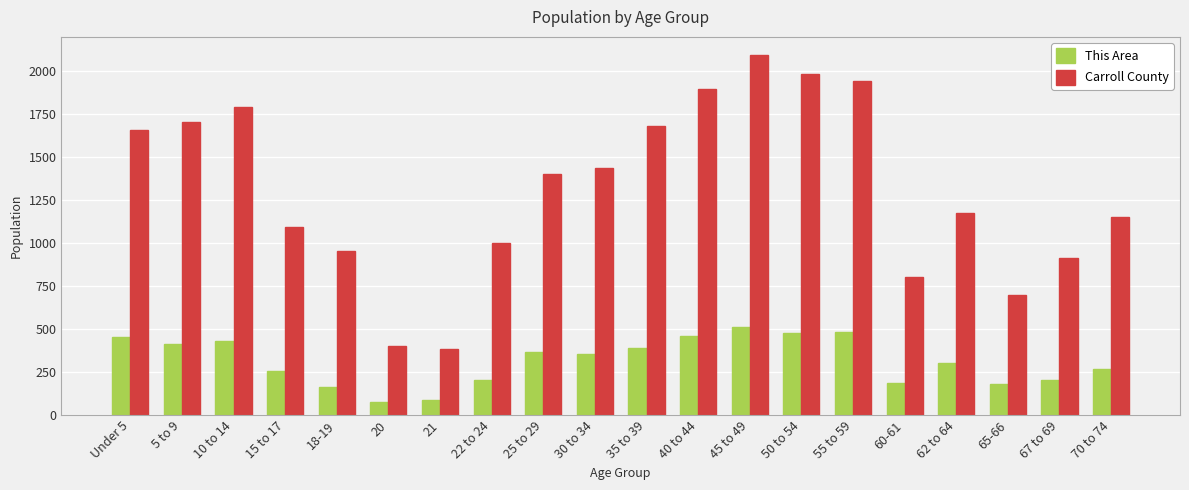

What is the sum of all This Area values?

6257